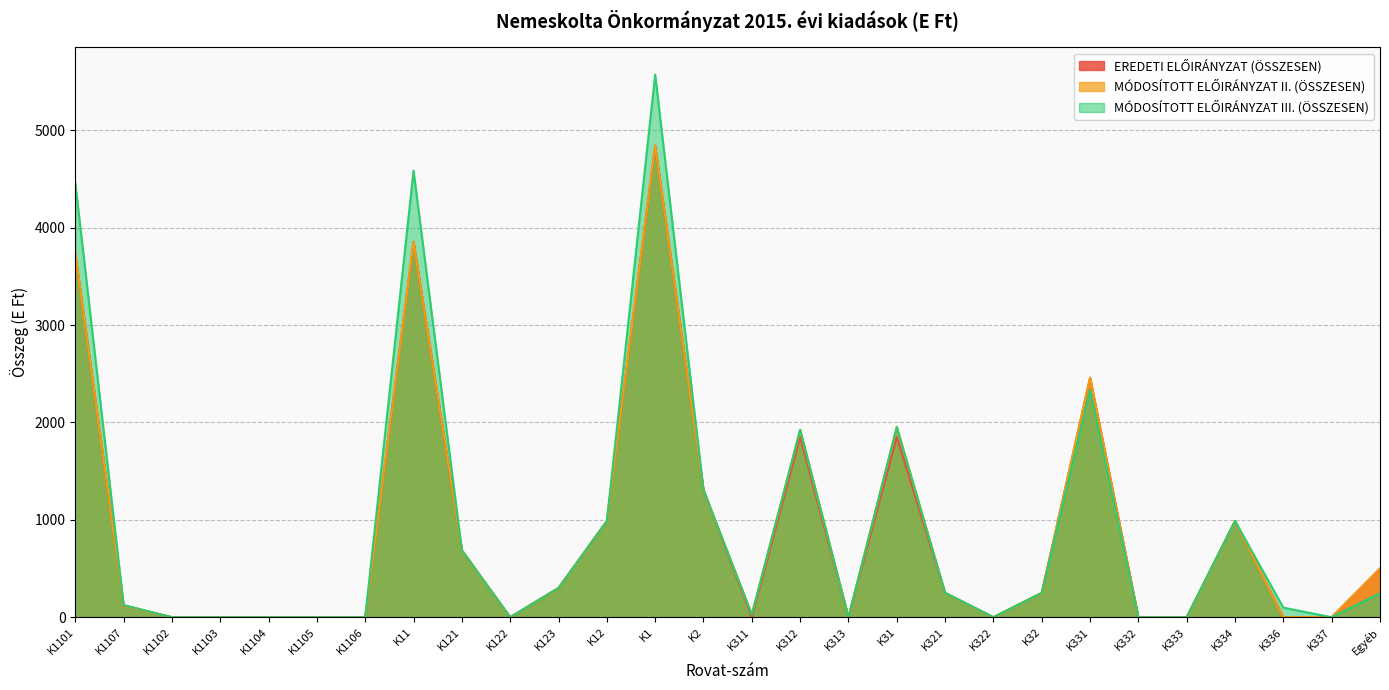

What are all the series names shown in the legend?

EREDETI ELŐIRÁNYZAT (ÖSSZESEN), MÓDOSÍTOTT ELŐIRÁNYZAT II. (ÖSSZESEN), MÓDOSÍTOTT ELŐIRÁNYZAT III. (ÖSSZESEN)